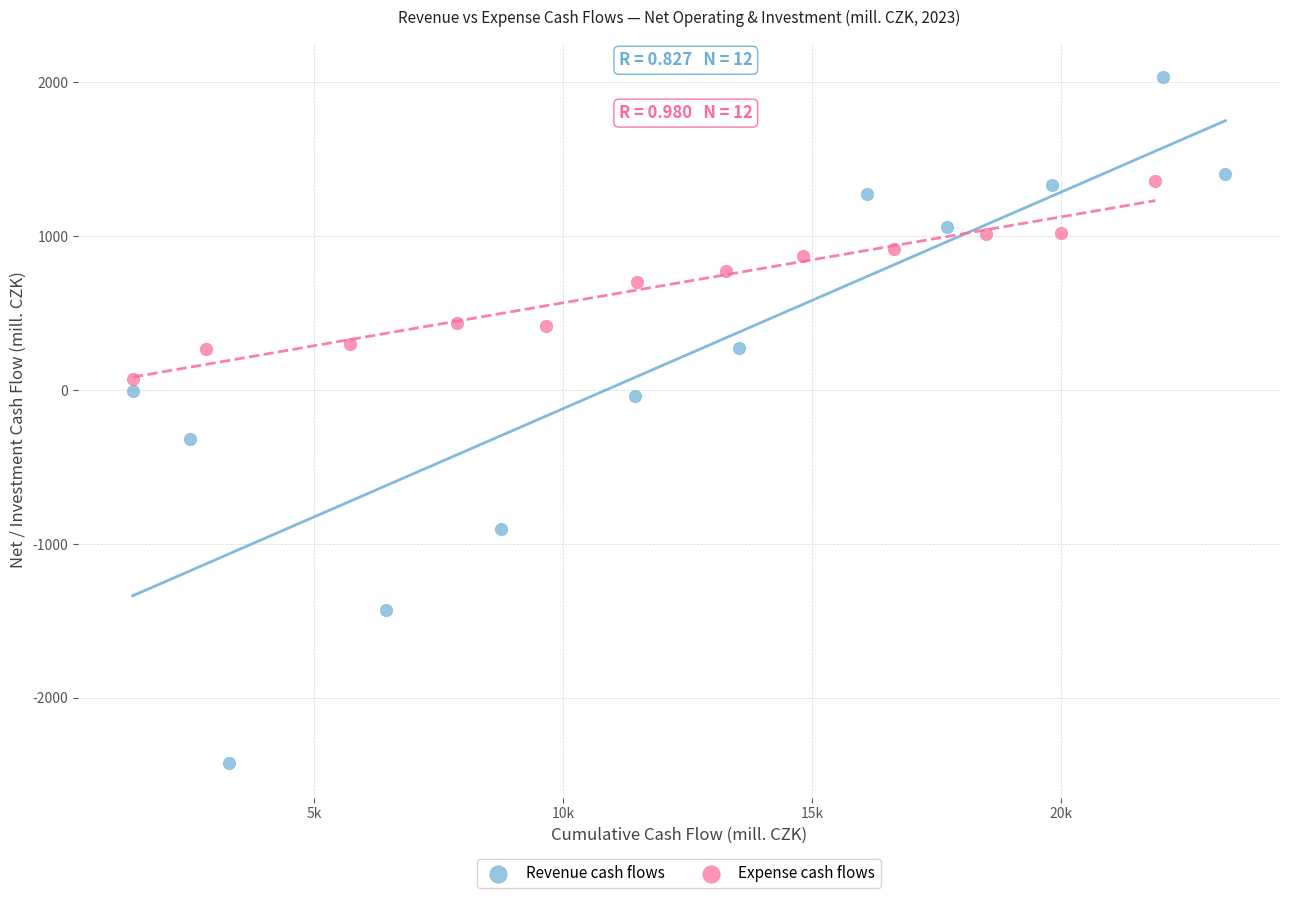

Which series contains the lowest Y value?

Revenue cash flows